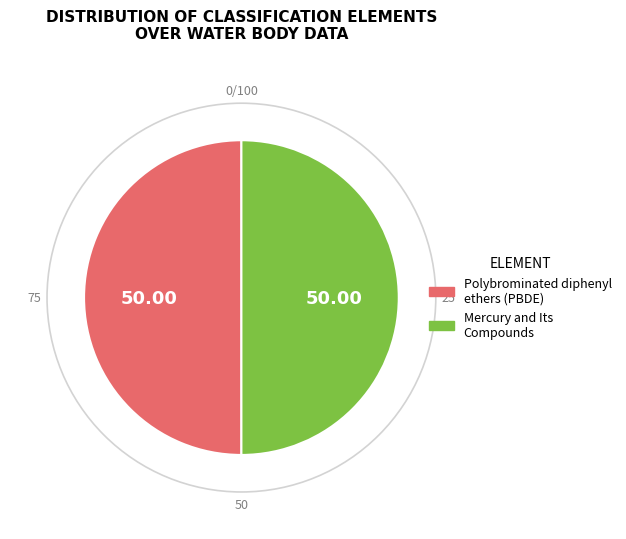

What is the ratio of the value at Mercury and Its Compounds to the value at Polybrominated diphenyl ethers (PBDE)?

1.0